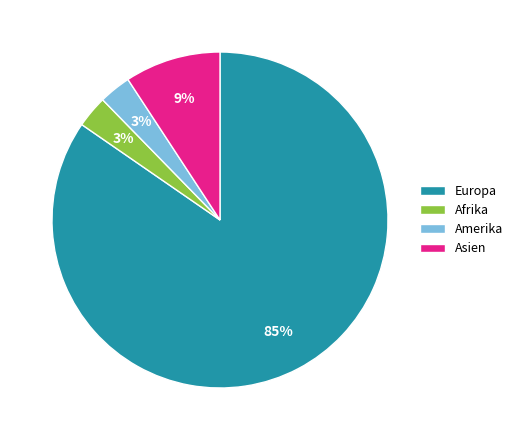

Does any single category account for the majority?

Yes